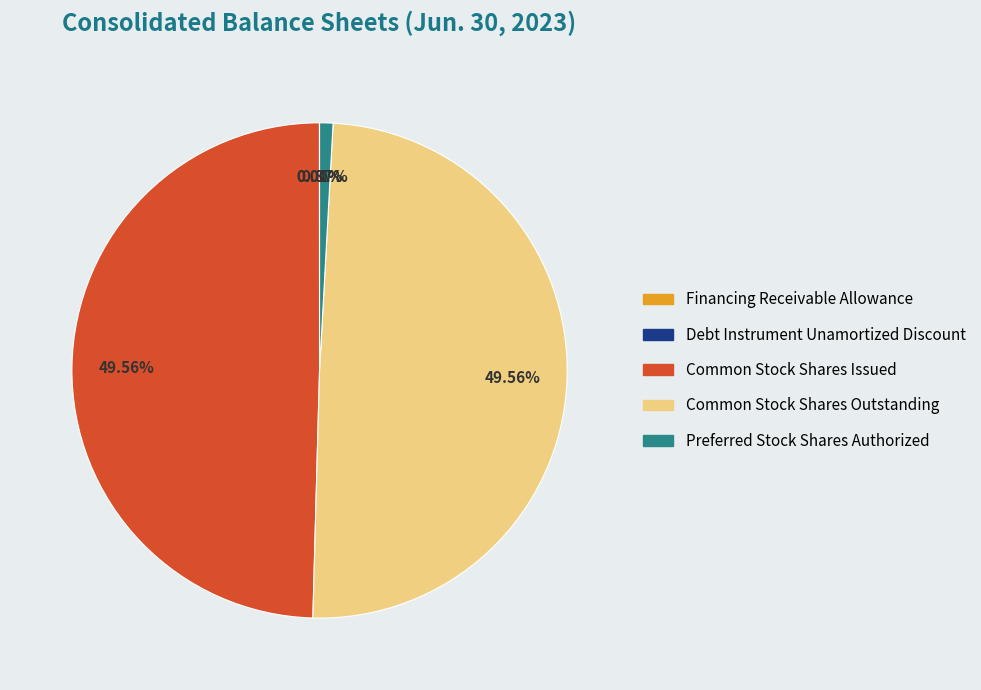

Does any single category account for the majority?

No